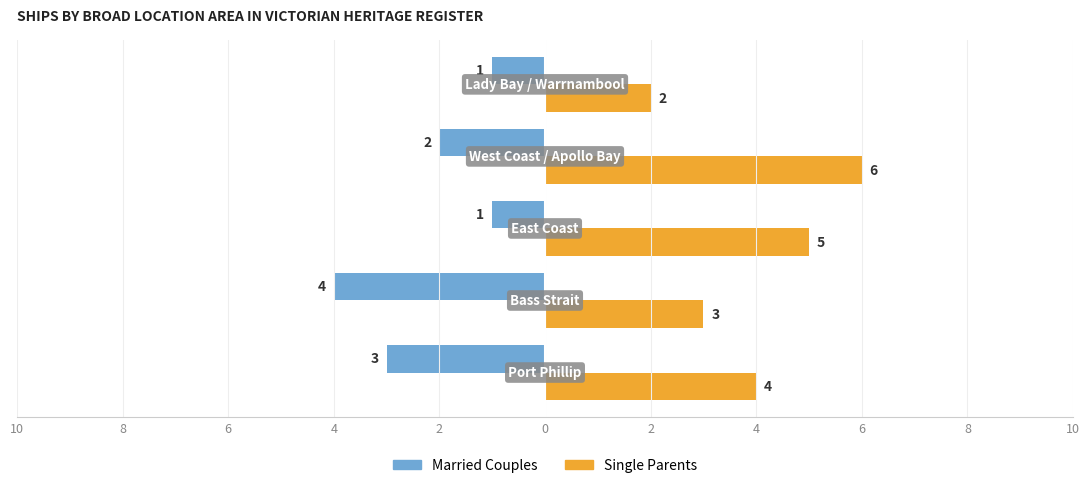

What is the difference between the maximum and minimum values in the Single Parents series?

4